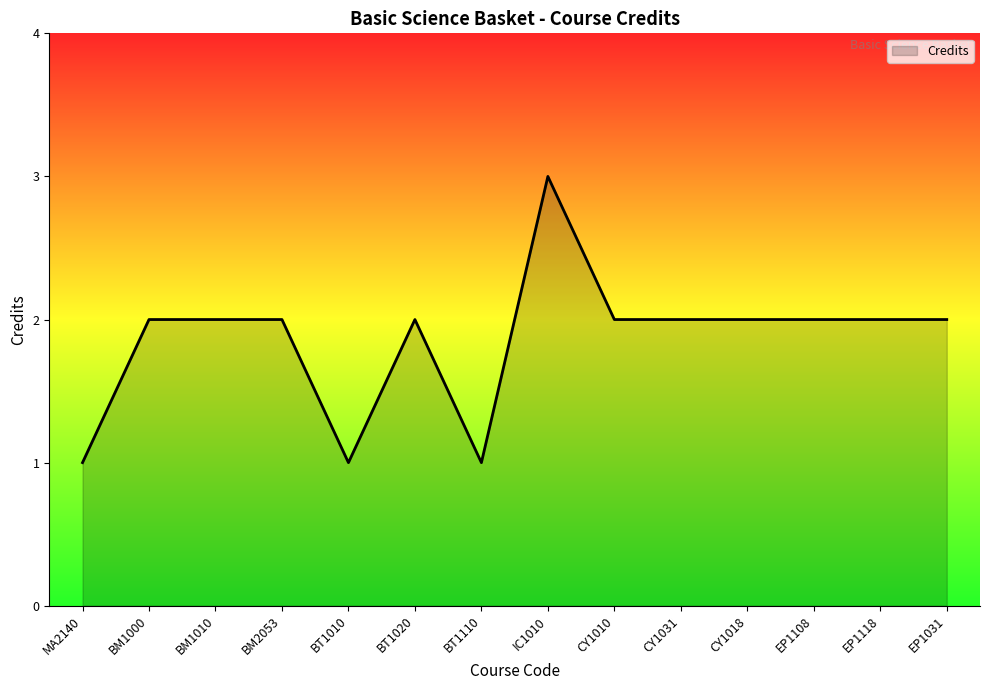

True or false: the data shows 1 at BT1110.

True